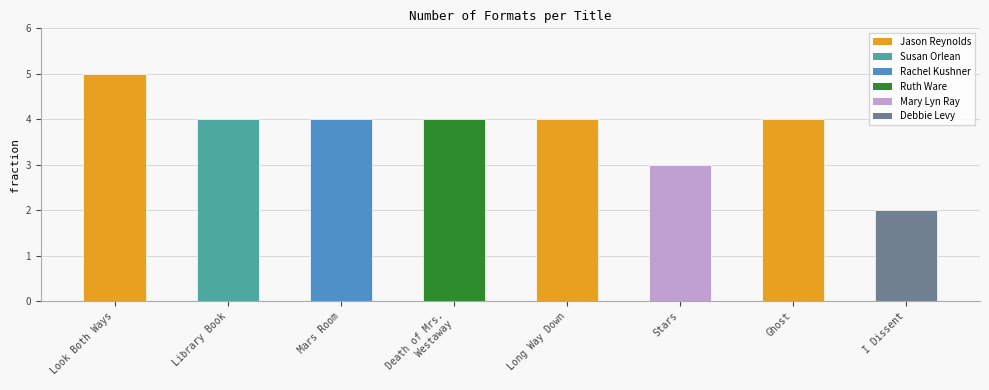

Where is the data nearest to the value 3?

Stars